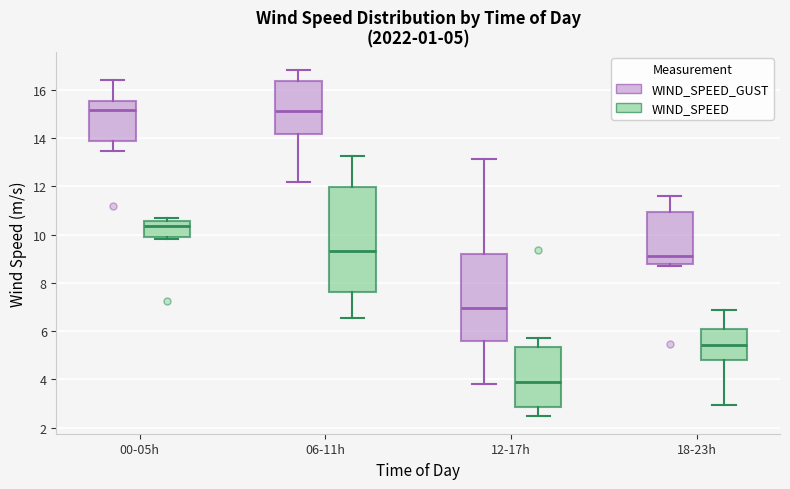

Which box is the tallest, from its lower edge to its upper edge?

06-11h (WIND_SPEED)